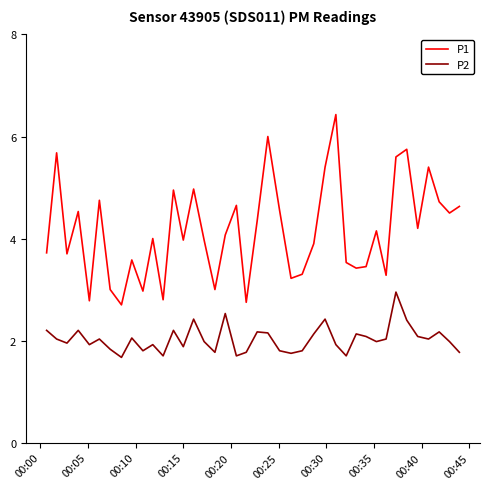

What is the difference between the maximum and minimum values in the P1 series?

3.7